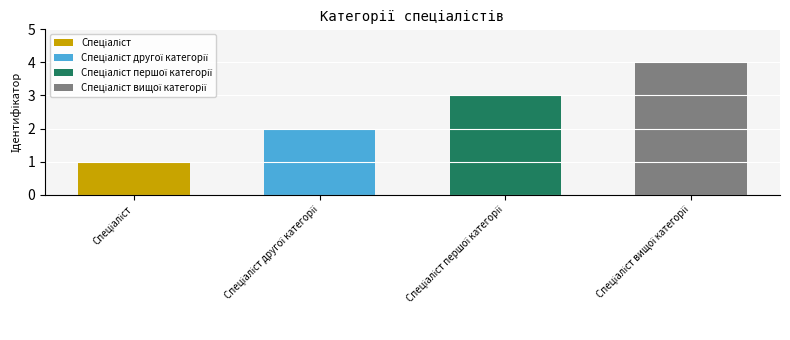

What is the sum of all values?

10